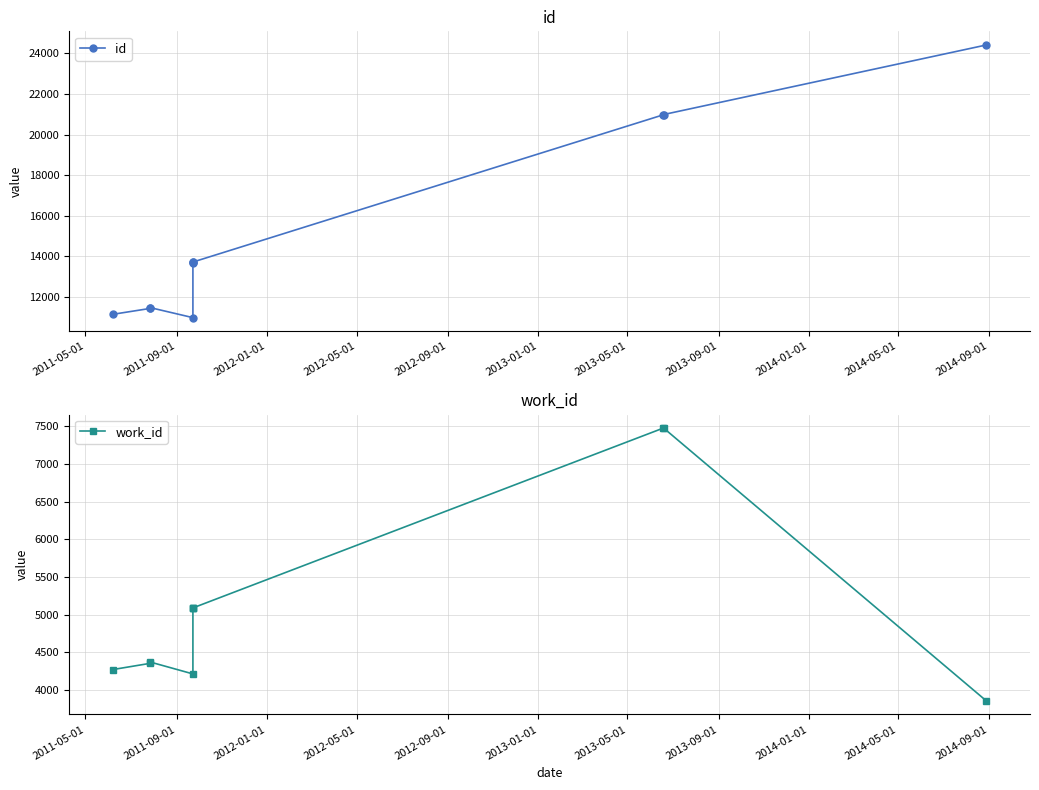

What is the sum of the work_id values at 2012-01-01 and 2012-05-01?

8581